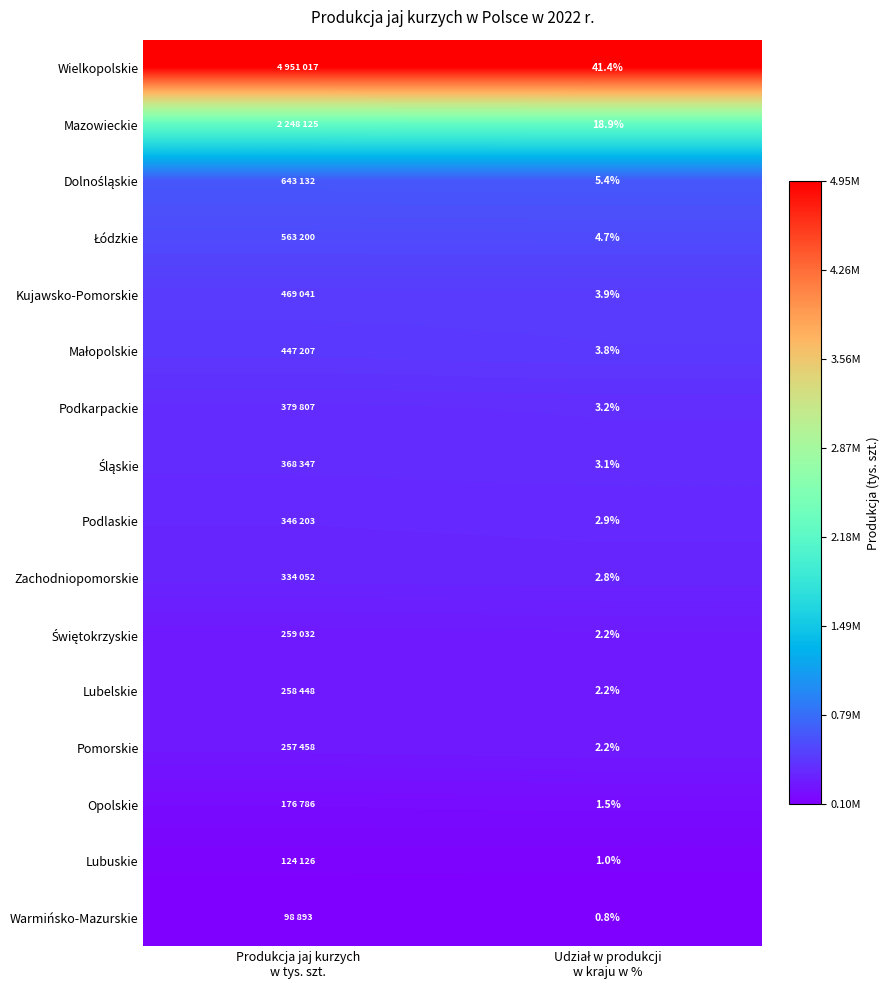

Rank the series at Produkcja jaj kurzych w tys. szt. from highest to lowest value.

Wielkopolskie, Mazowieckie, Dolnośląskie, Łódzkie, Kujawsko-Pomorskie, Małopolskie, Podkarpackie, Śląskie, Podlaskie, Zachodniopomorskie, Świętokrzyskie, Lubelskie, Pomorskie, Opolskie, Lubuskie, Warmińsko-Mazurskie